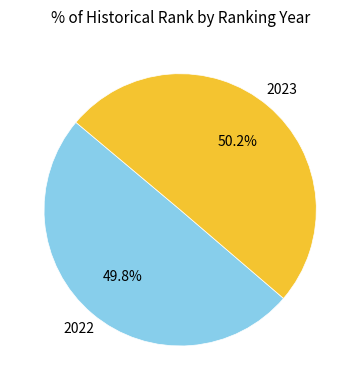

How many slices are in this pie chart?

2